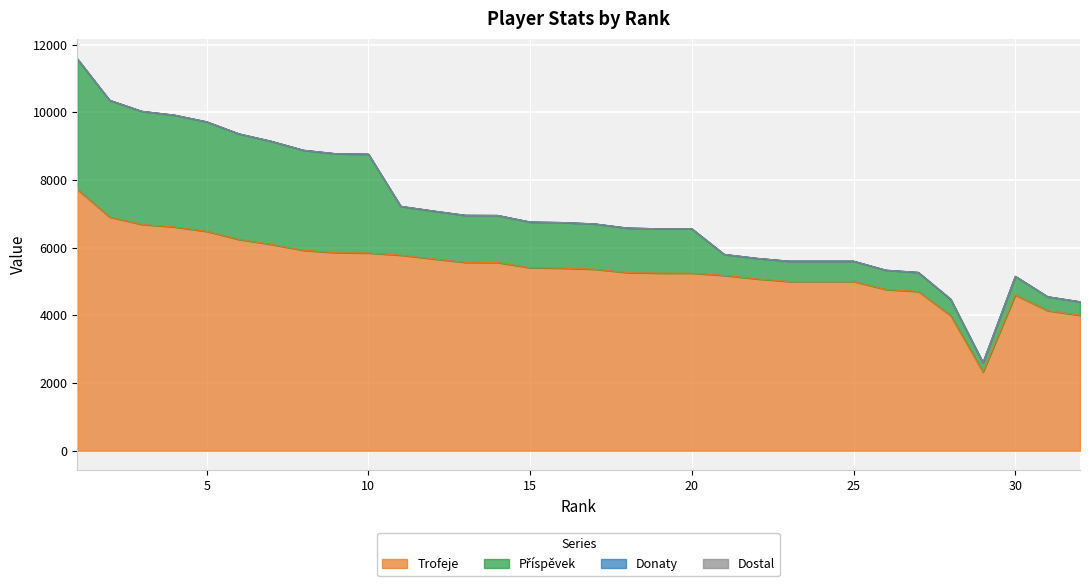

True or false: Donaty has a value of 0 at 2.

True